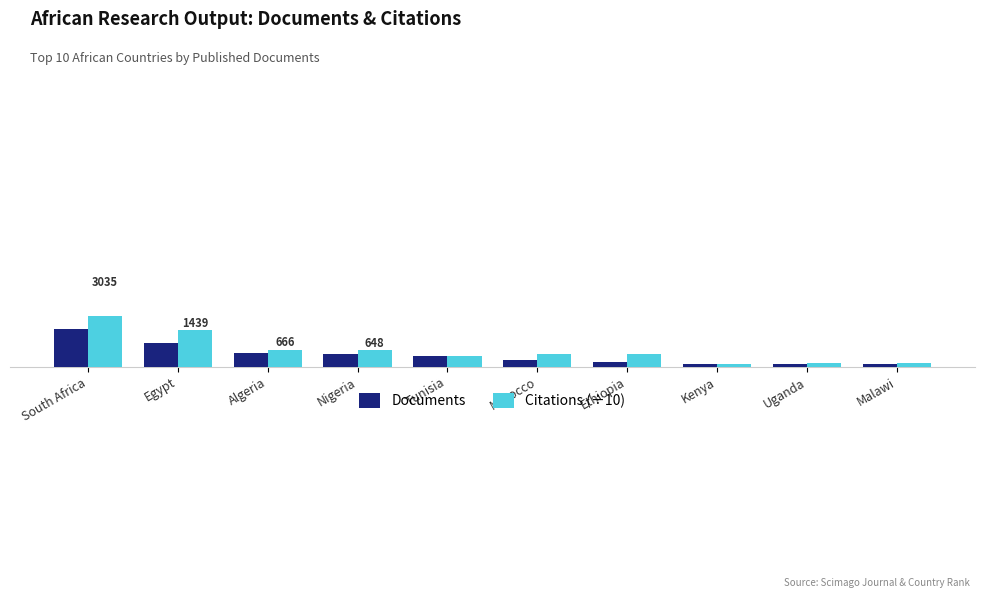

Reading right to left, what are all the values shown in this chart?

Documents: 9.0	11.0	12.0	19.0	26.0	42.0	51.0	53.0	92.0	147.0
Citations (÷10): 15.5	14.1	10.1	50.7	48.8	40.5	64.8	66.6	143.9	303.5